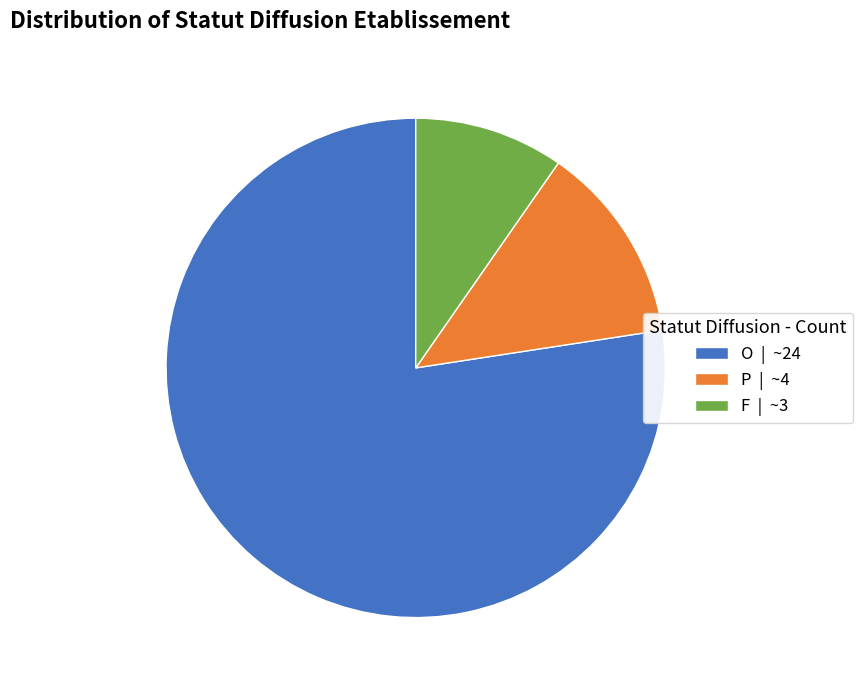

How many slices are in this pie chart?

3